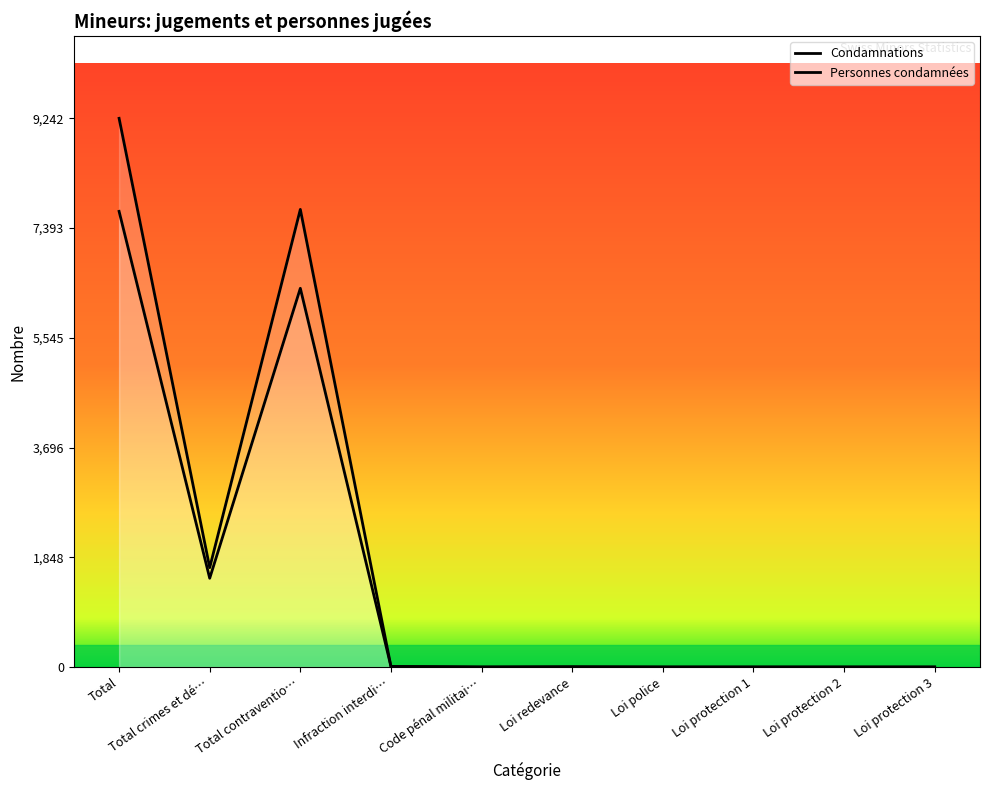

What is the label of the 8th point from the right?

Total contraventio…